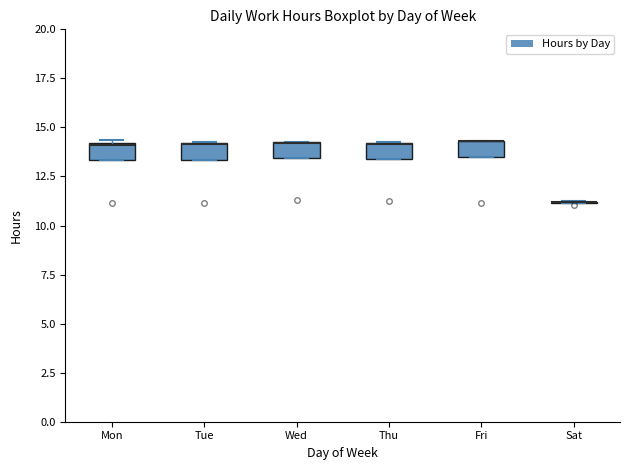

Where is the lower edge of the box for Fri on the y-axis? The values are not printed on the chart, so give them approximately, as read against the axis.

13.5